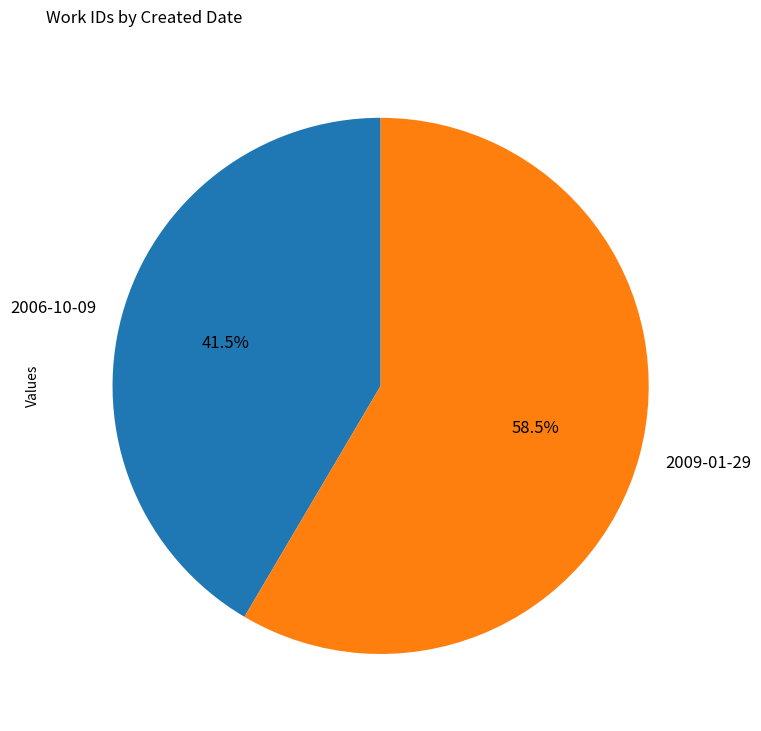

What is the largest slice in the pie chart?

2009-01-29